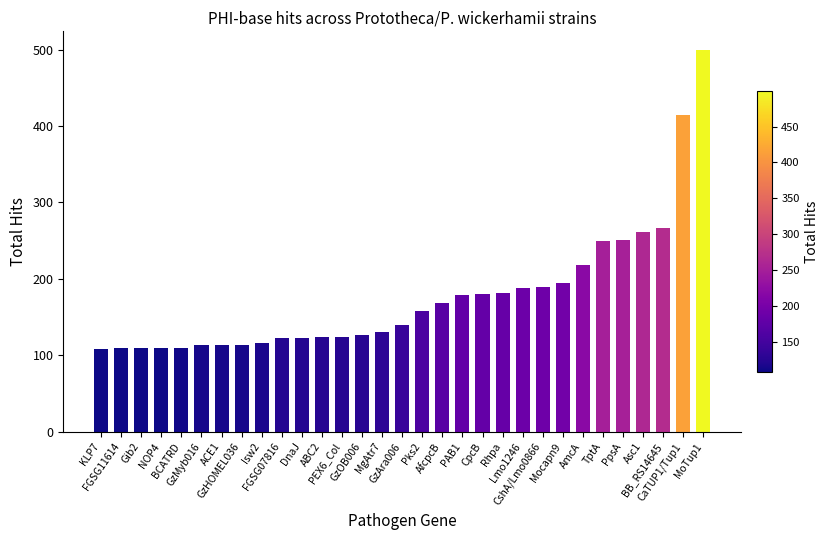

What is the sum of the values at GzAra006 and AmcA?

357